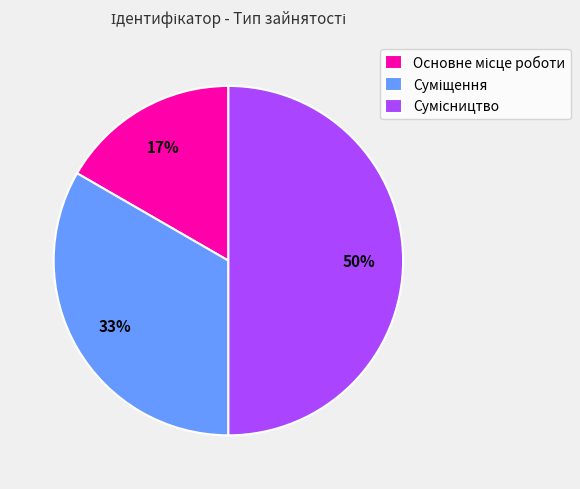

How many segments does this pie chart have?

3